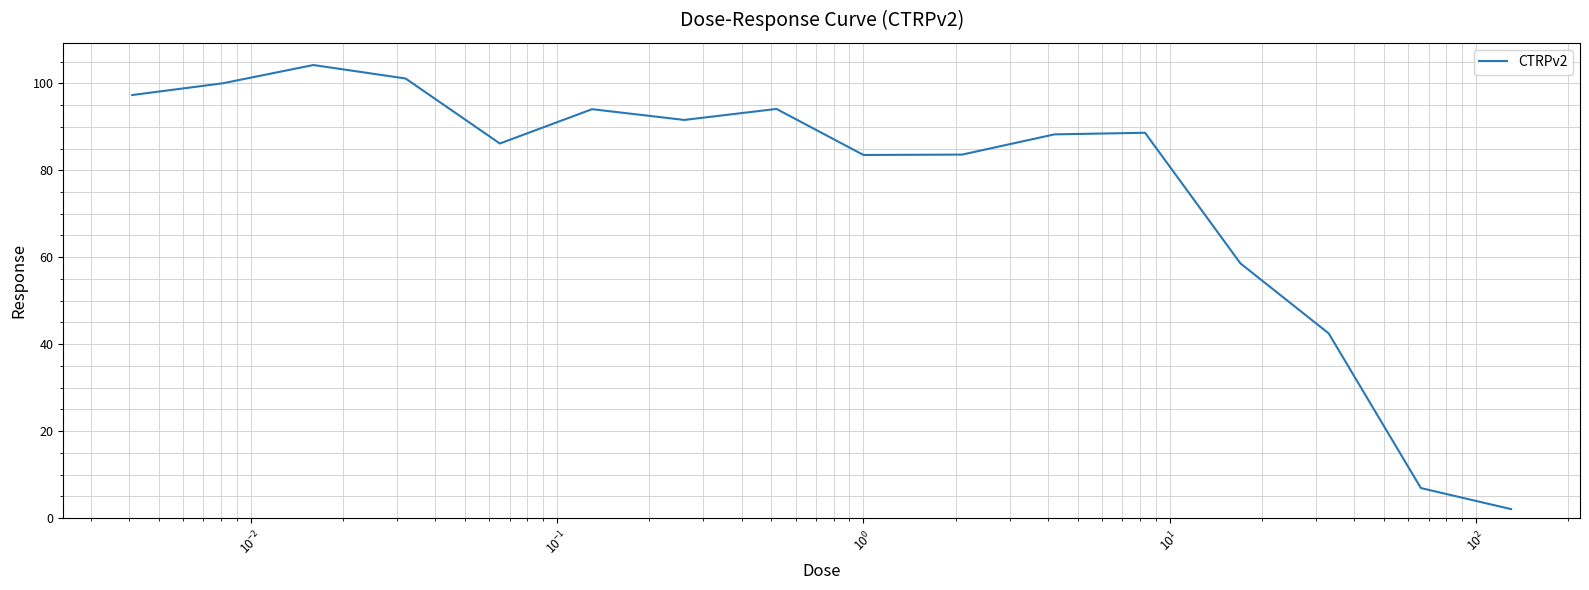

What is the difference between the maximum and minimum values?

102.1